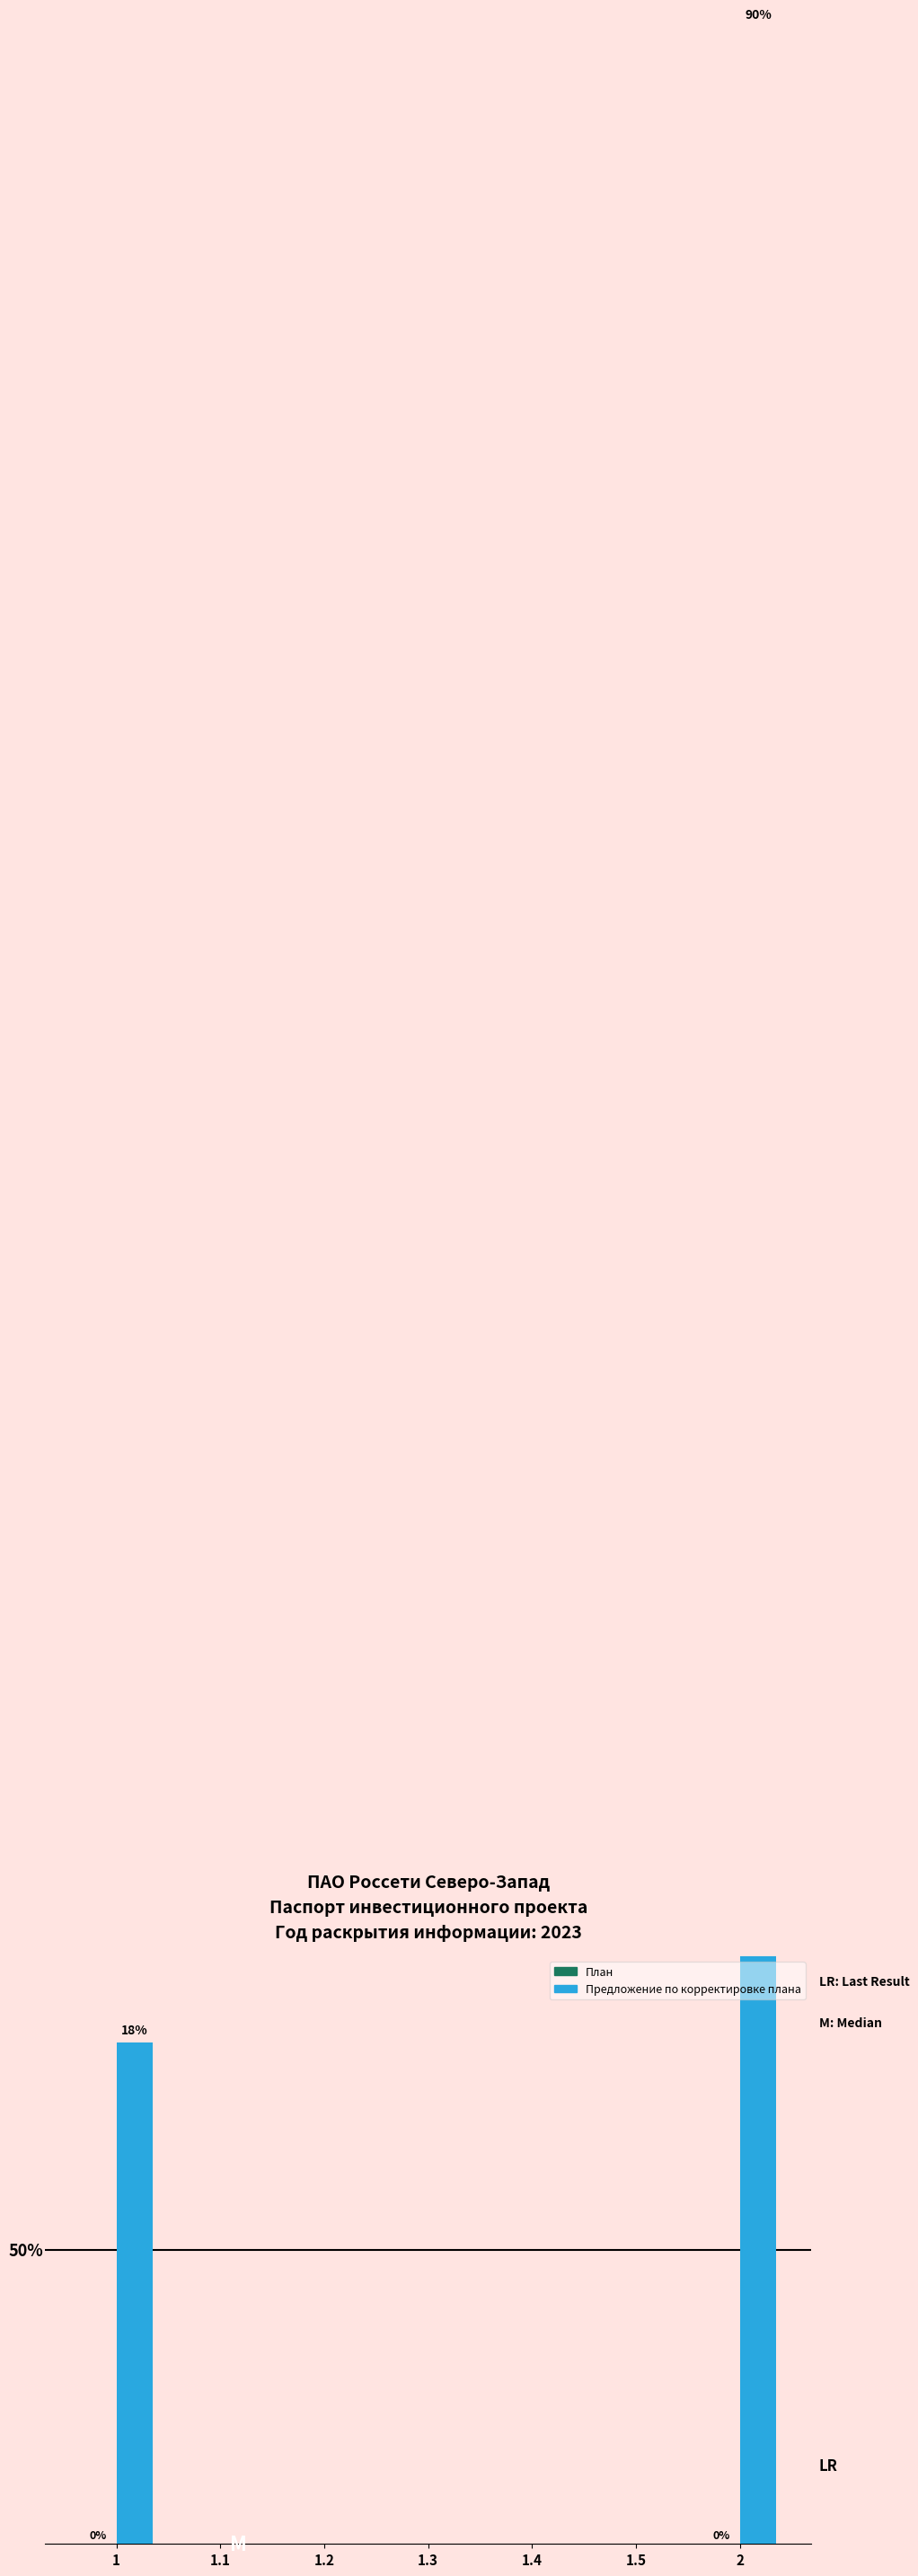

What is the label of the 5th bar from the right?

1.2